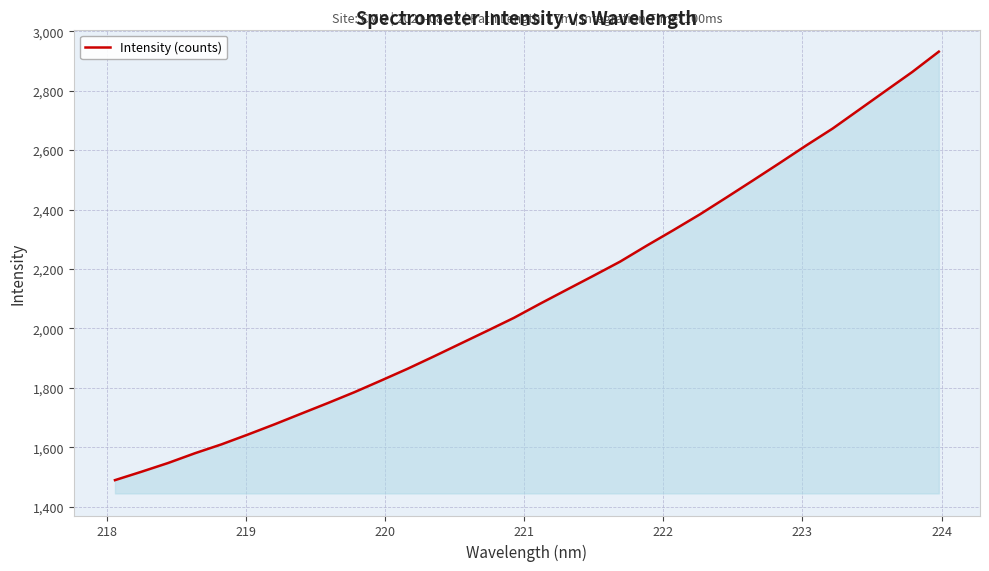

True or false: there are more than 0 points higher than both neighbors.

False